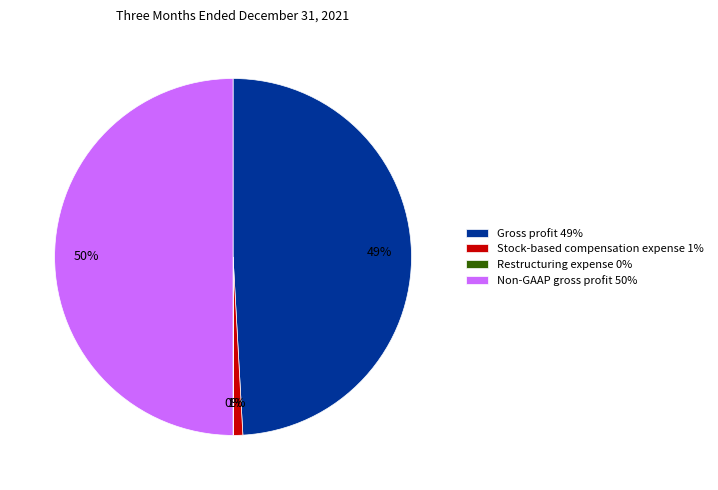

The Gross profit slice represents 35% of the pie. True or false?

False